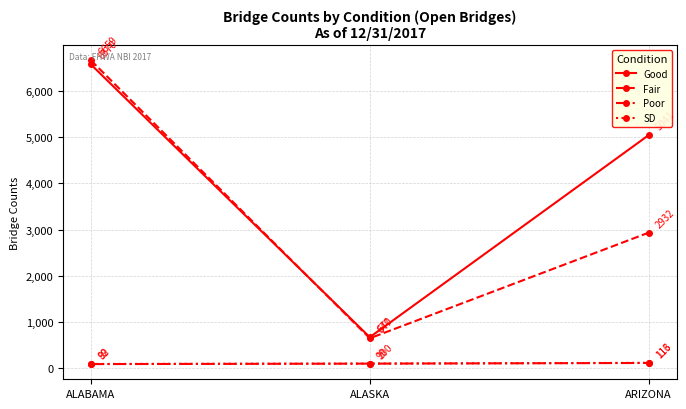

What is the label of the 1st point from the left?

ALABAMA